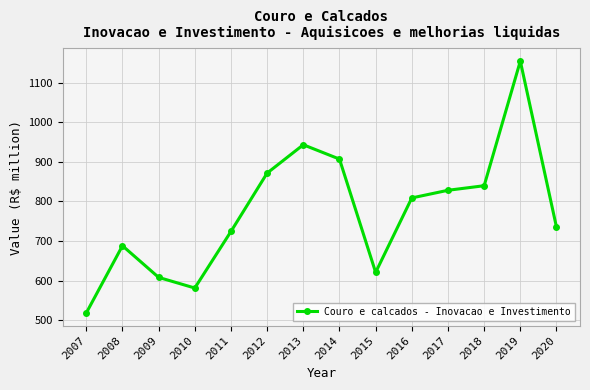

Rank the categories by value from highest to lowest.

2019, 2013, 2014, 2012, 2018, 2017, 2016, 2020, 2011, 2008, 2015, 2009, 2010, 2007